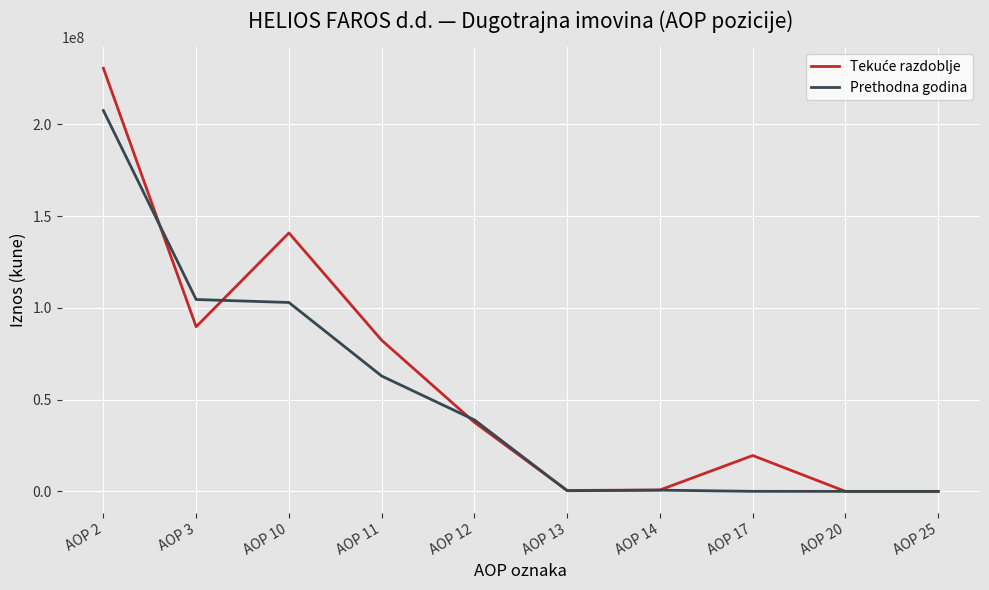

At which category is the sum across all series the highest?

AOP 2